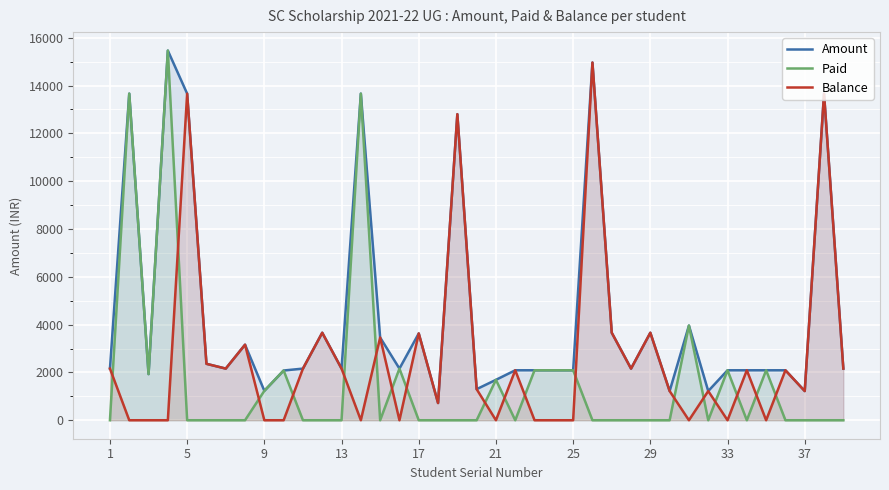

What are all the series names shown in the legend?

Amount, Paid, Balance